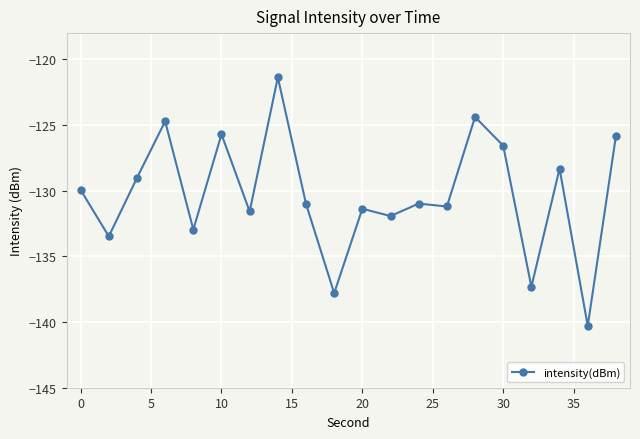

Reading right to left, extract all data points from this chart.

-125.8	-140.3	-128.3	-137.3	-126.6	-124.4	-131.2	-131.0	-131.9	-131.4	-137.8	-131.0	-121.4	-131.6	-125.7	-133.0	-124.7	-129.0	-133.5	-129.9